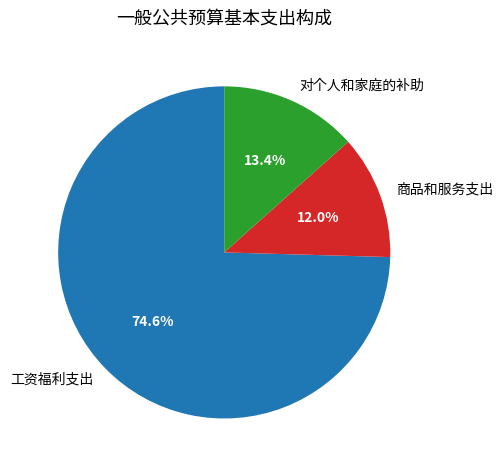

How many slices are in this pie chart?

3